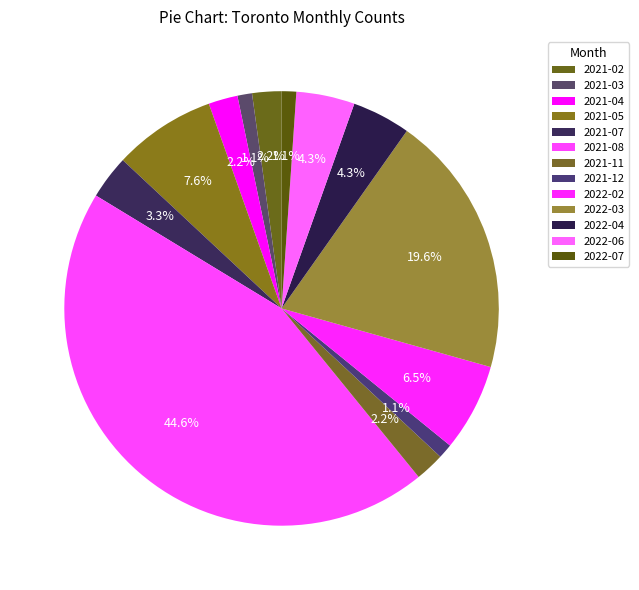

How many slices are in this pie chart?

13